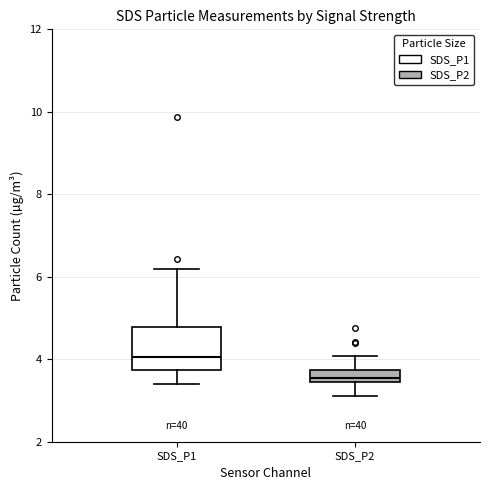

Where is the upper edge of the box for SDS_P2 on the y-axis? The values are not printed on the chart, so give them approximately, as read against the axis.

3.8